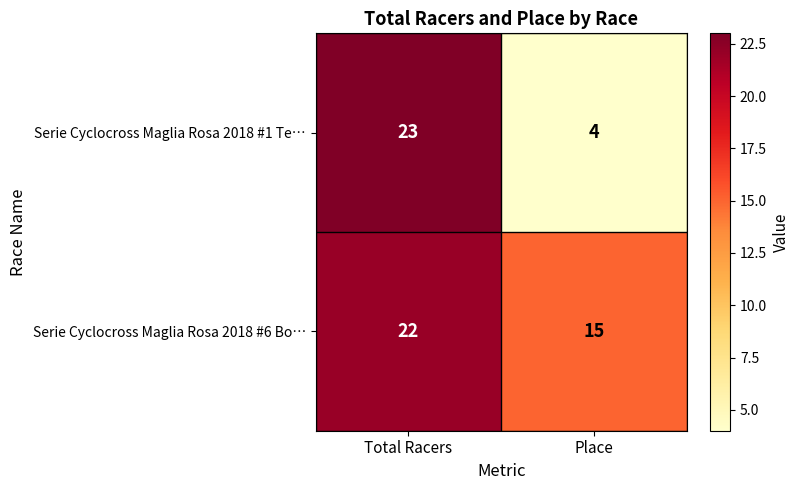

What is the average value of the Serie Cyclocross Maglia Rosa 2018 #1 Te… series?

14